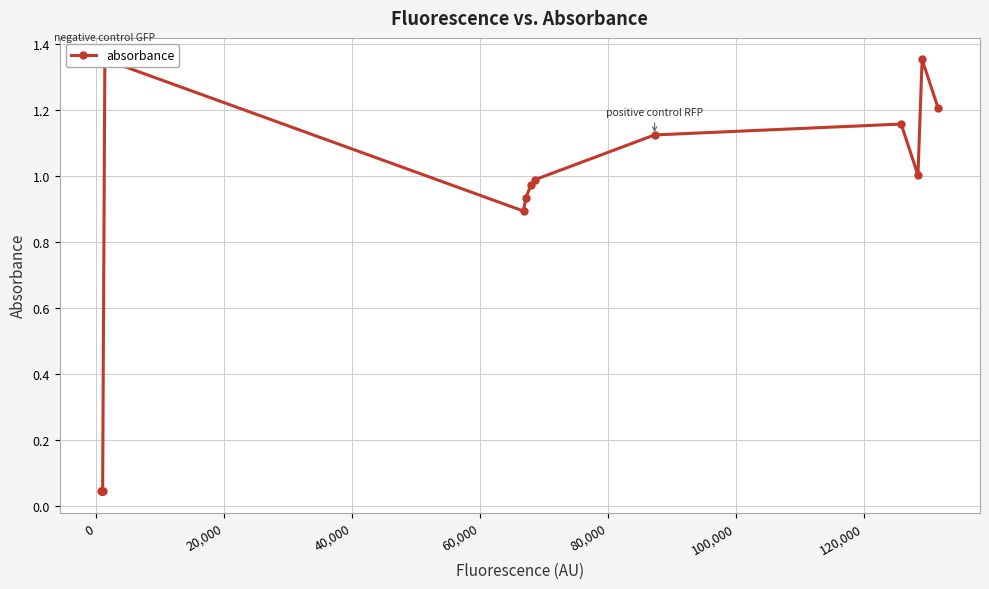

What is the average value?

0.7